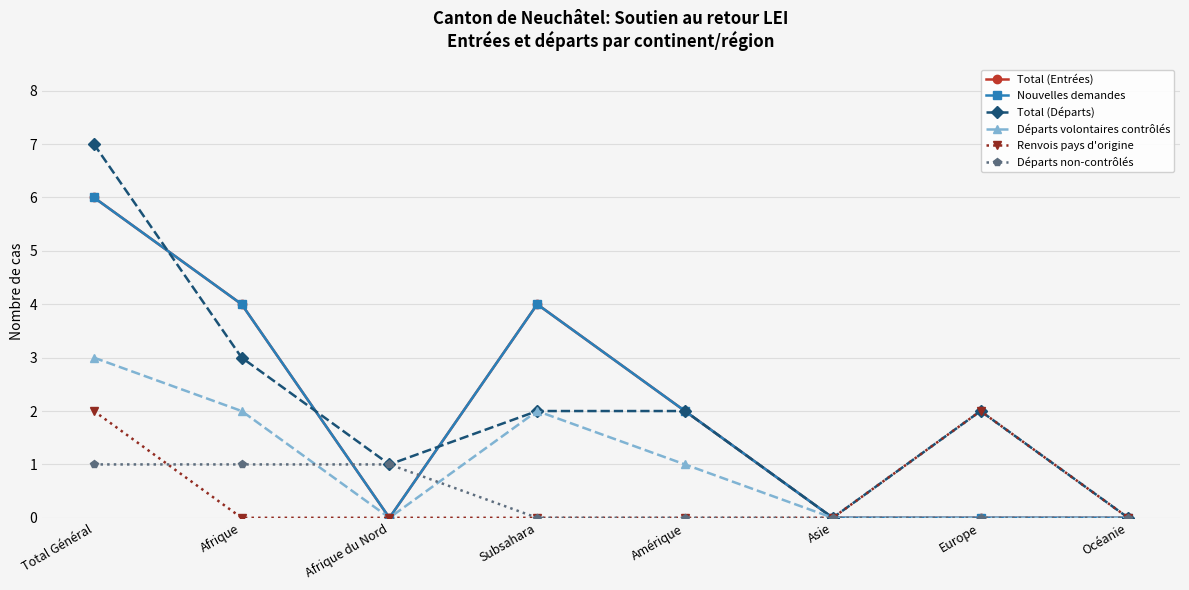

True or false: Départs volontaires contrôlés and Renvois pays d'origine cross at least once.

False